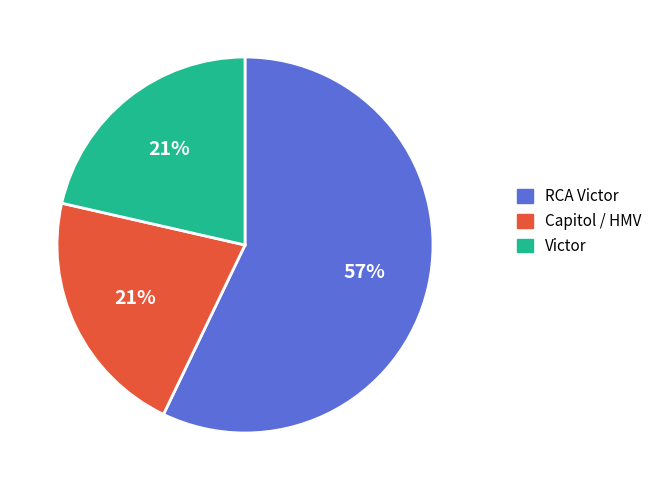

To the nearest percent, what percentage of the pie is Capitol / HMV?

21%